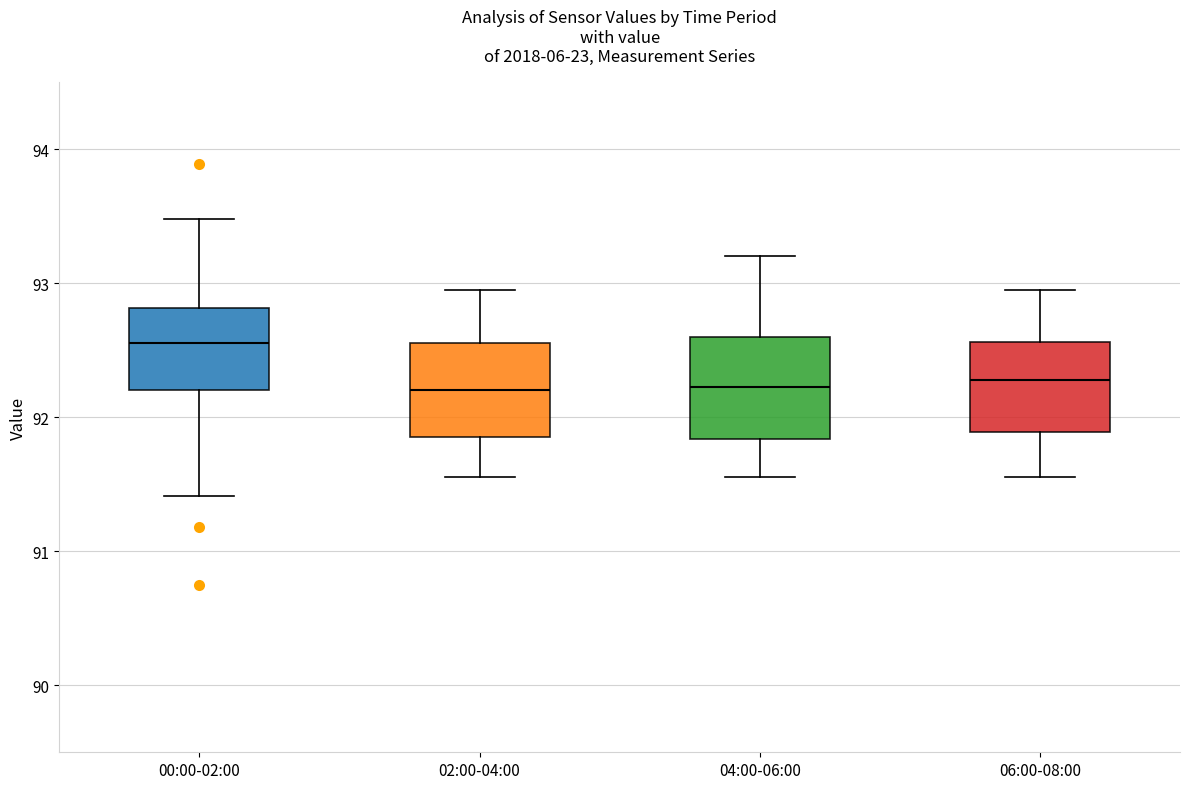

Reading left to right, read every box against the y-axis: the position of its median line, the range the box covers, and the ends of its whiskers. The values are not printed on the chart, so give them approximately, as read against the axis.

00:00-02:00: median 92.6, box 92.2 to 92.8, whiskers 91.4 to 93.5
02:00-04:00: median 92.2, box 91.9 to 92.6, whiskers 91.6 to 93.0
04:00-06:00: median 92.2, box 91.8 to 92.6, whiskers 91.6 to 93.2
06:00-08:00: median 92.3, box 91.9 to 92.6, whiskers 91.6 to 93.0